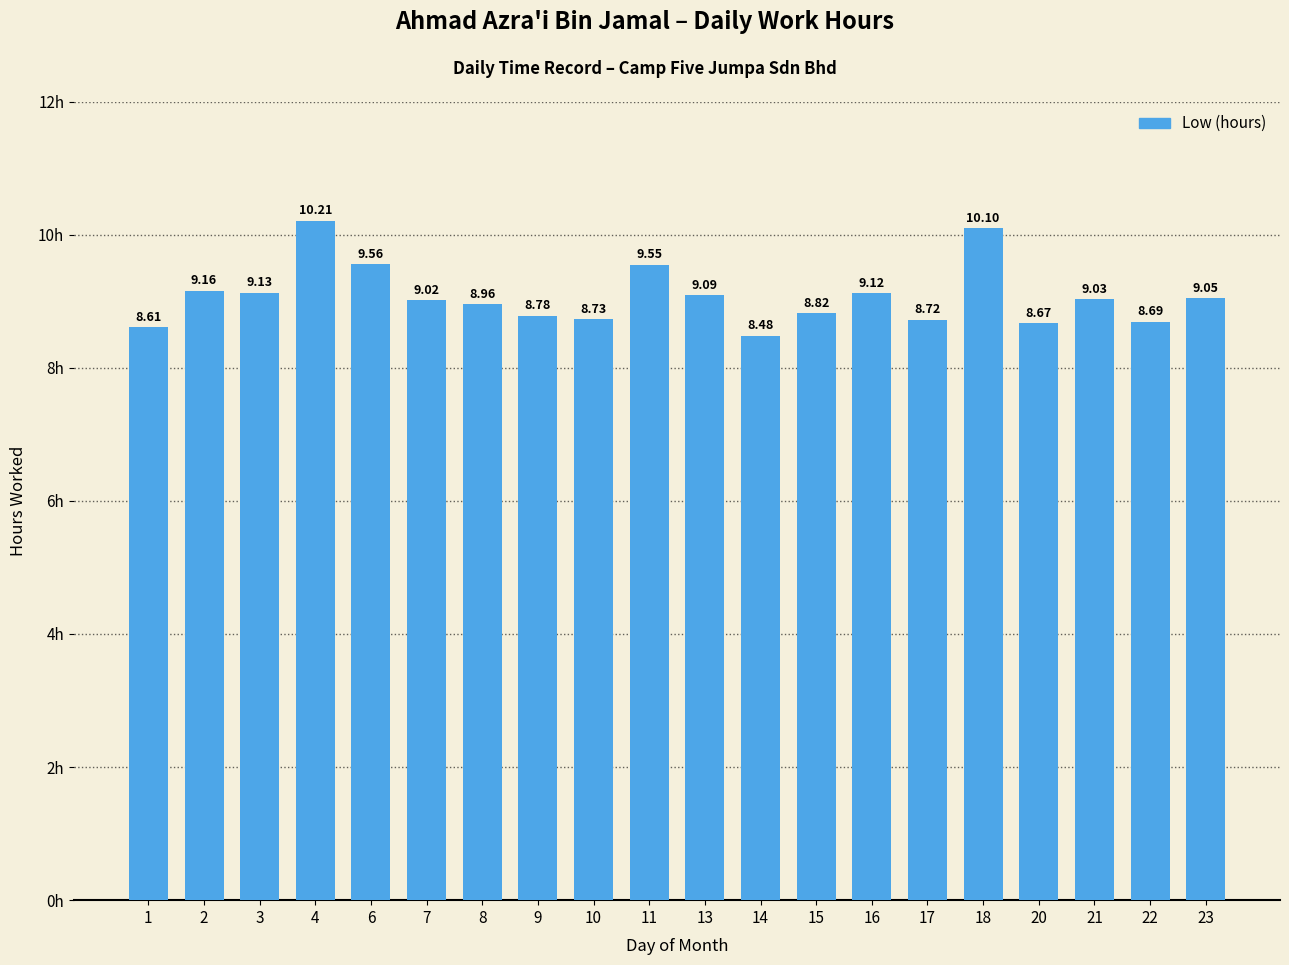

Rank the categories by value from highest to lowest.

4, 18, 6, 11, 2, 3, 16, 13, 23, 21, 7, 8, 15, 9, 10, 17, 22, 20, 1, 14